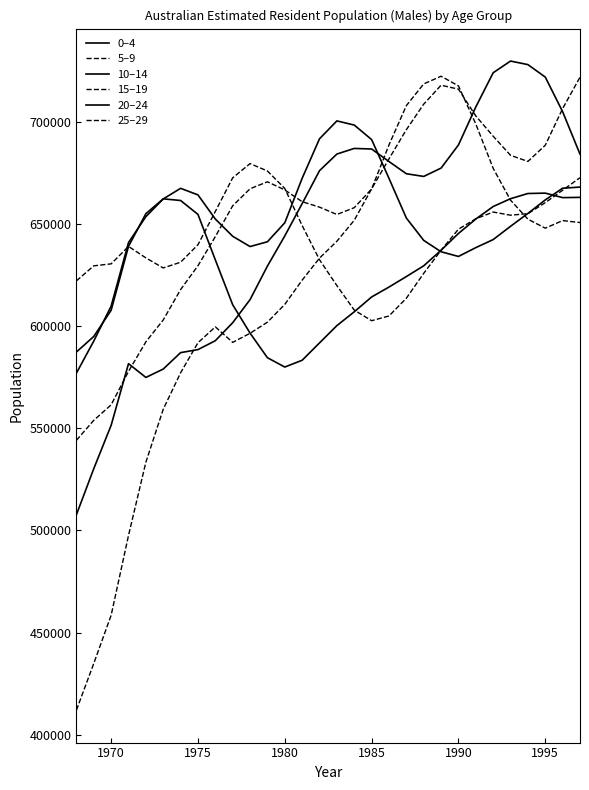

Is this an area chart (filled region under the line)?

No